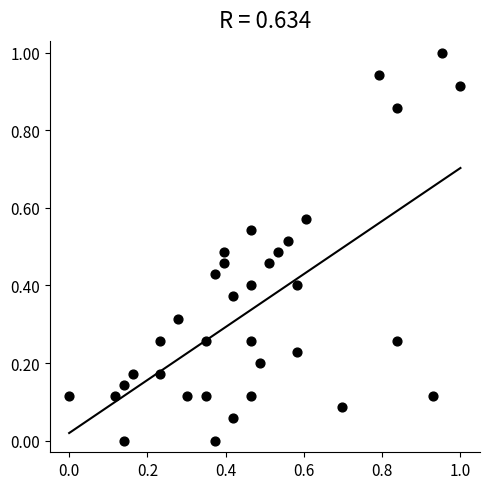

What is the range of Y values (max minus min)?

1.0